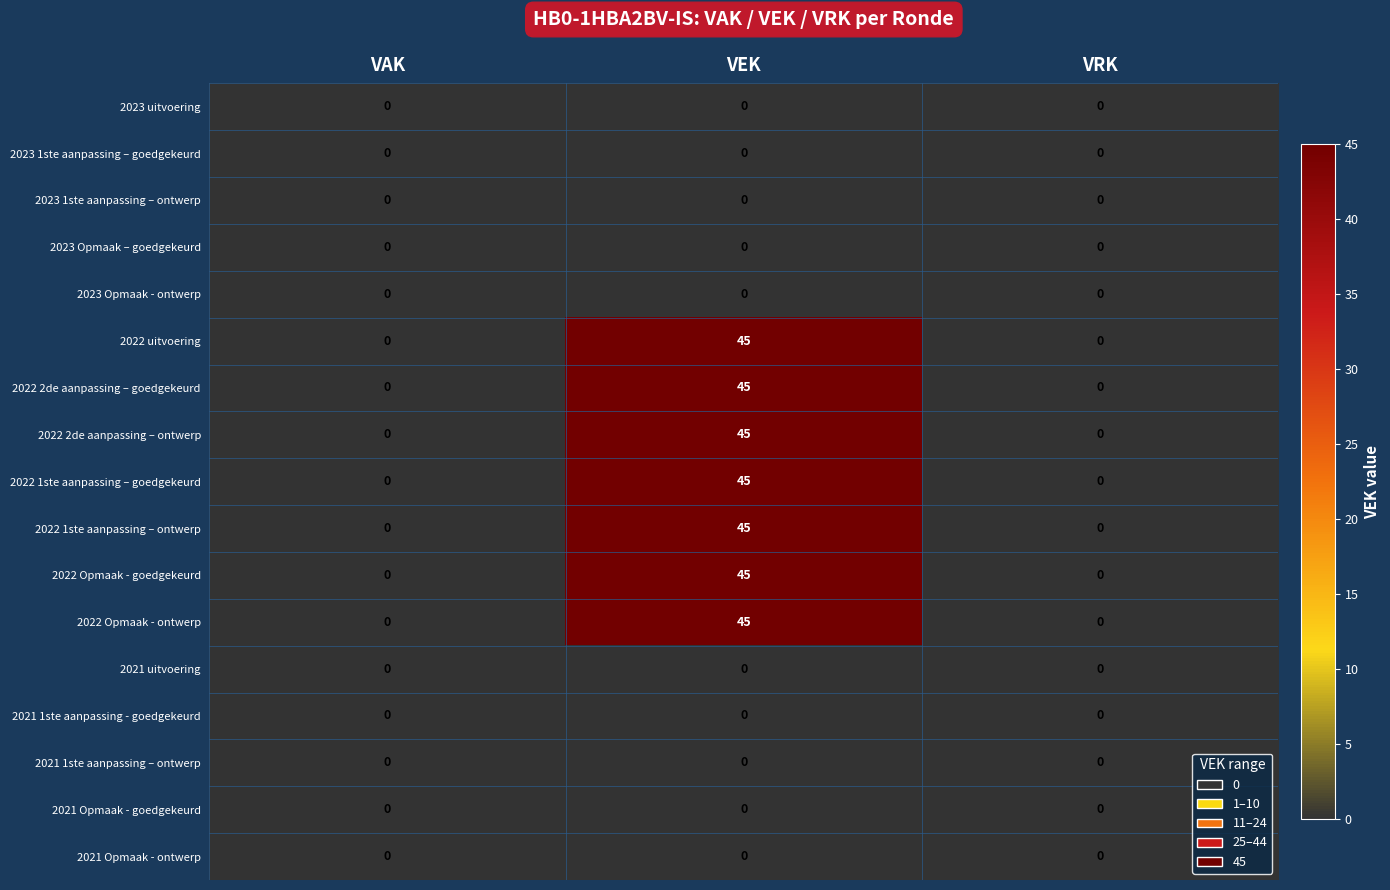

True or false: 2022 1ste aanpassing – ontwerp has a value of 23 at VRK.

False